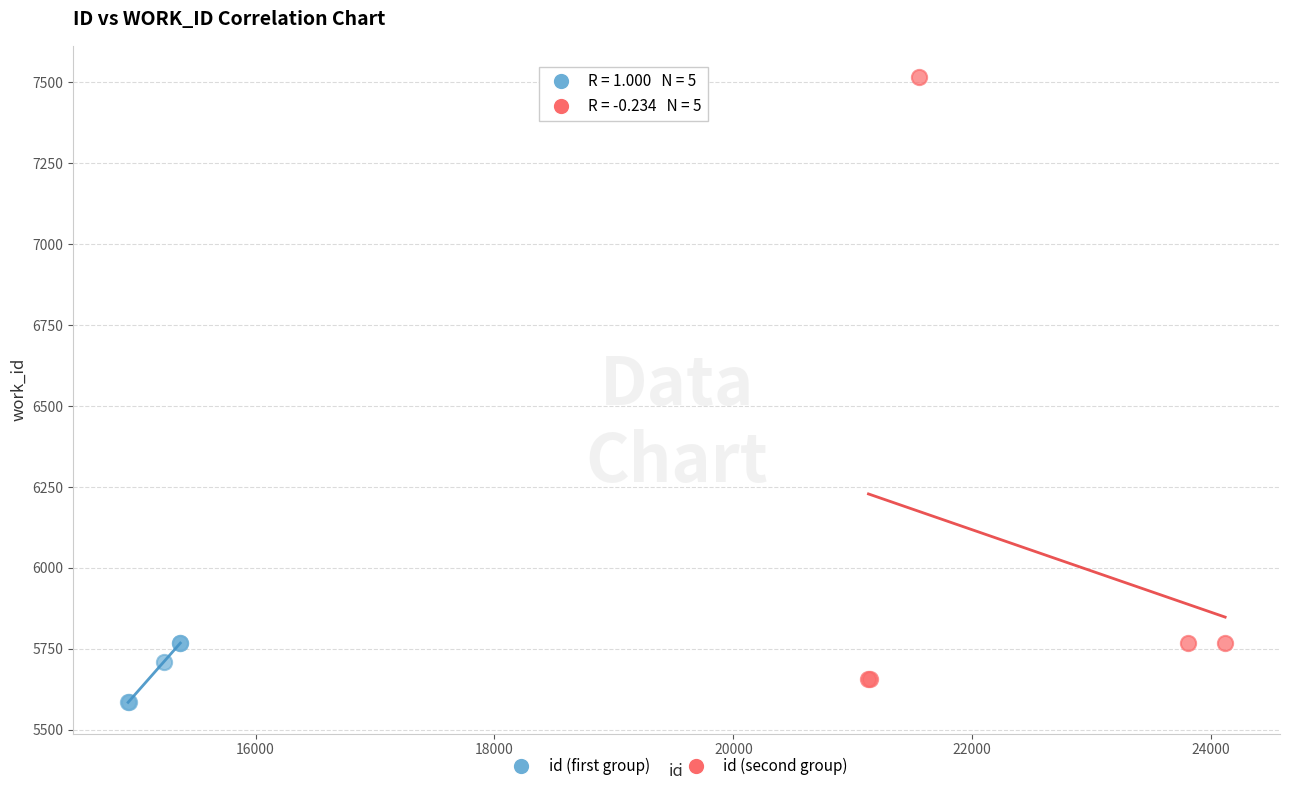

Which series contains the lowest Y value?

id (first group)